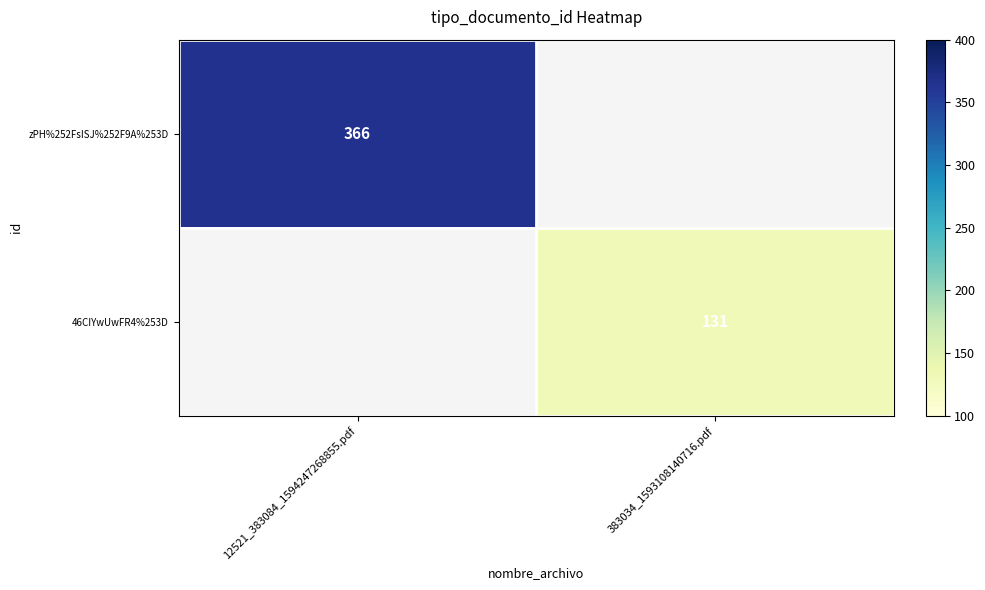

The zPH%252FsISJ%252F9A%253D series shows 366 at 12521_383084_1594247268855.pdf. True or false?

True